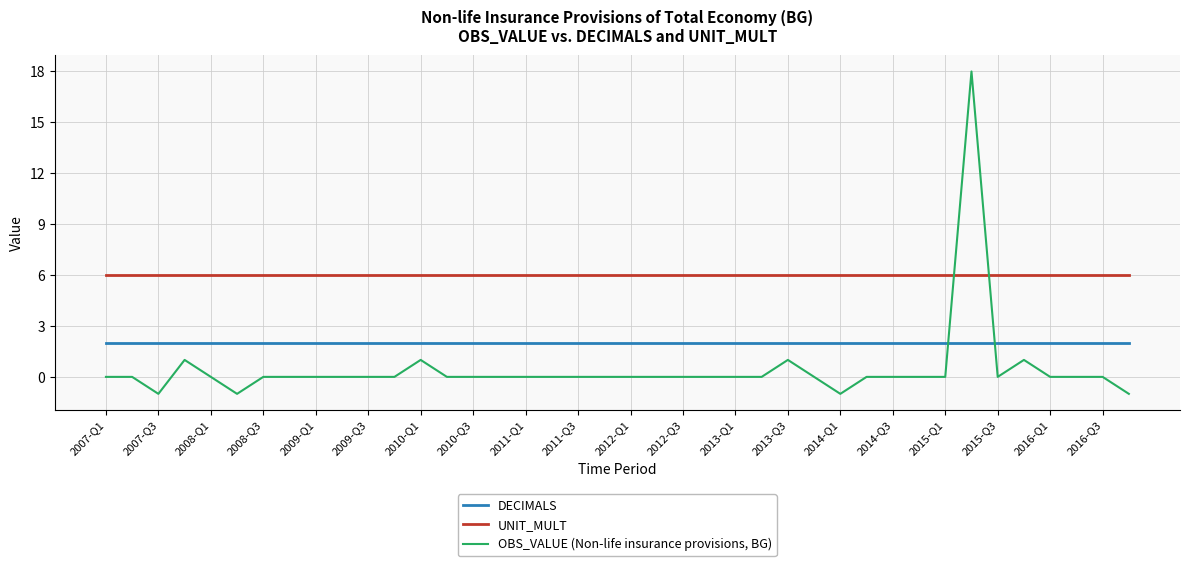

What is the maximum value shown in the chart?

18